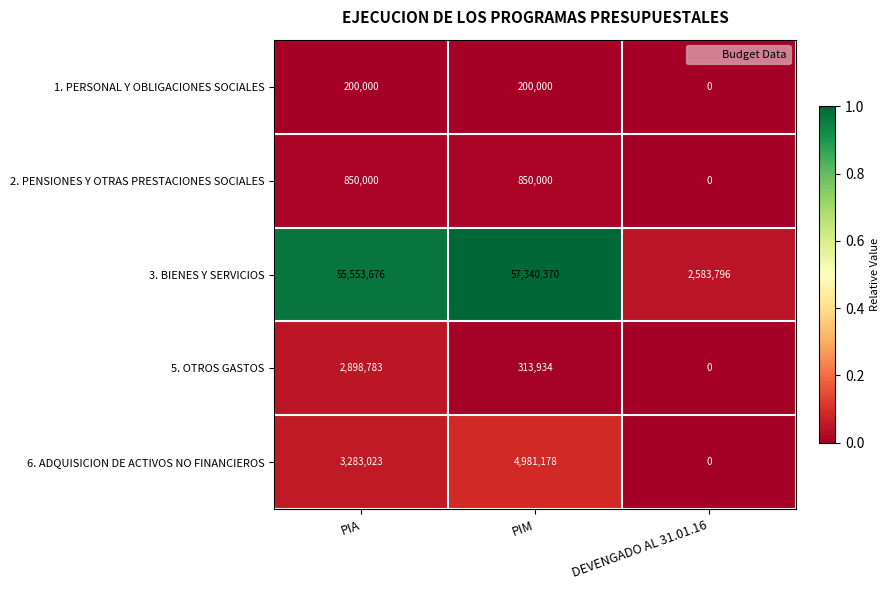

Which series has the largest range (max minus min)?

3. BIENES Y SERVICIOS